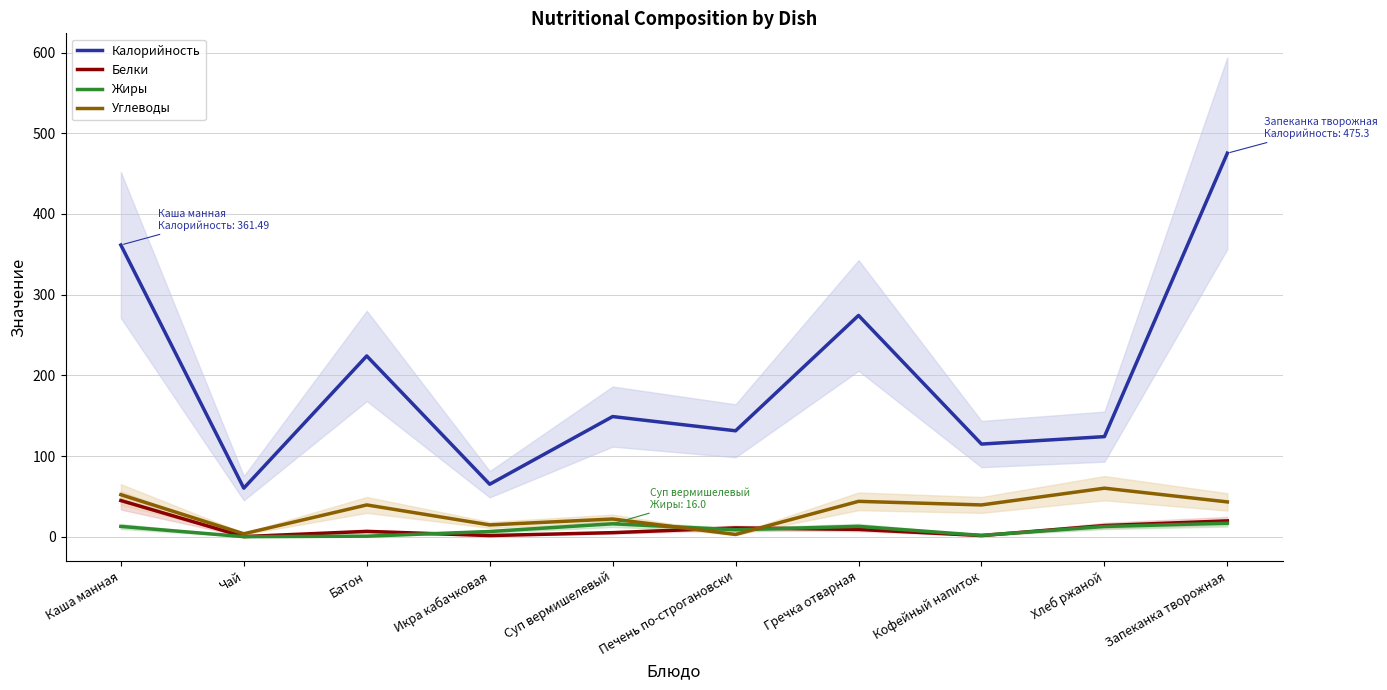

Rank the categories by Калорийность value from highest to lowest.

Запеканка творожная, Каша манная, Гречка отварная, Батон, Суп вермишелевый, Печень по-строгановски, Хлеб ржаной, Кофейный напиток, Икра кабачковая, Чай